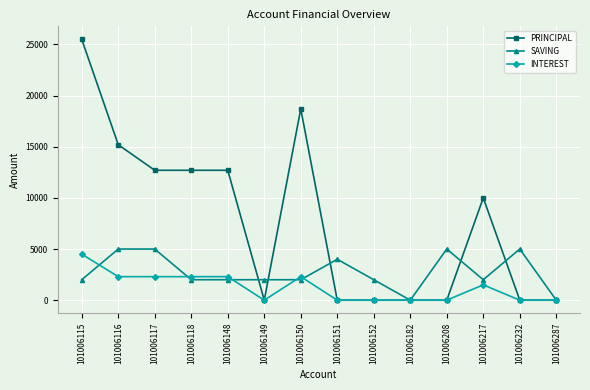

Reading left to right, extract all data points from this chart.

PRINCIPAL: 101006115=25500	101006116=15200	101006117=12700	101006118=12700	101006148=12700	101006149=0	101006150=18700	101006151=0	101006152=0	101006182=0	101006208=0	101006217=10000	101006232=0	101006287=0
SAVING: 101006115=2000	101006116=5000	101006117=5000	101006118=2000	101006148=2000	101006149=2000	101006150=2000	101006151=4000	101006152=2000	101006182=0	101006208=5000	101006217=2000	101006232=5000	101006287=0
INTEREST: 101006115=4500	101006116=2300	101006117=2300	101006118=2300	101006148=2300	101006149=0	101006150=2300	101006151=0	101006152=0	101006182=0	101006208=0	101006217=1500	101006232=0	101006287=0